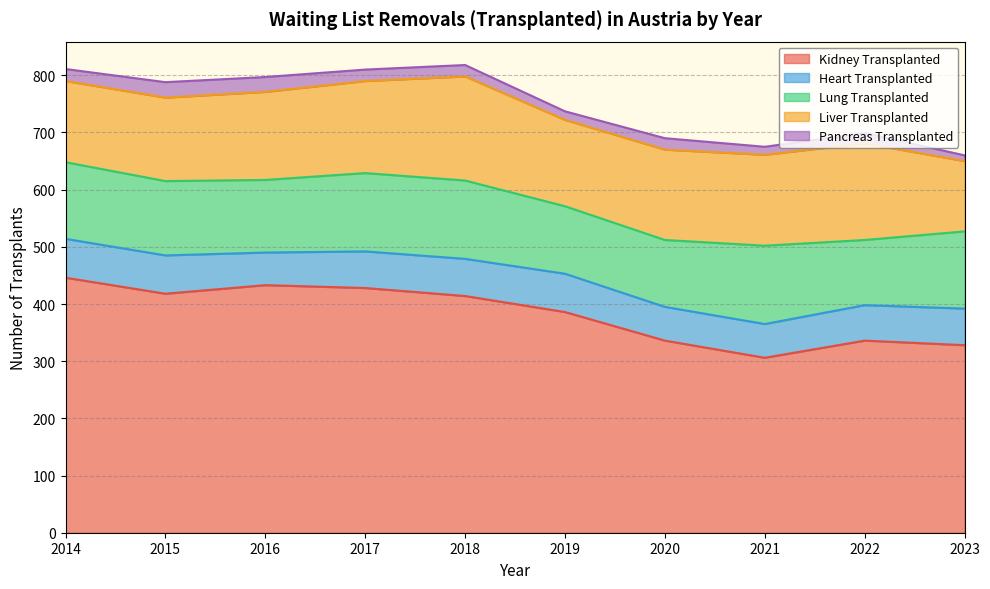

Where does the Pancreas Transplanted series first go above 20?

2014